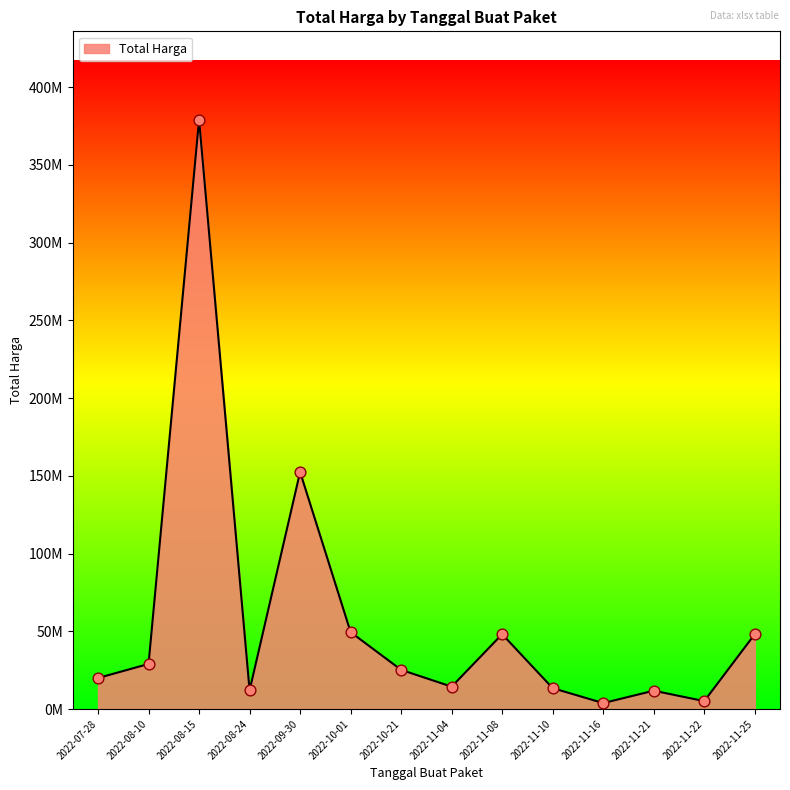

Approximately how many times larger is the value at 2022-11-10 compared to 2022-09-30?

0.1